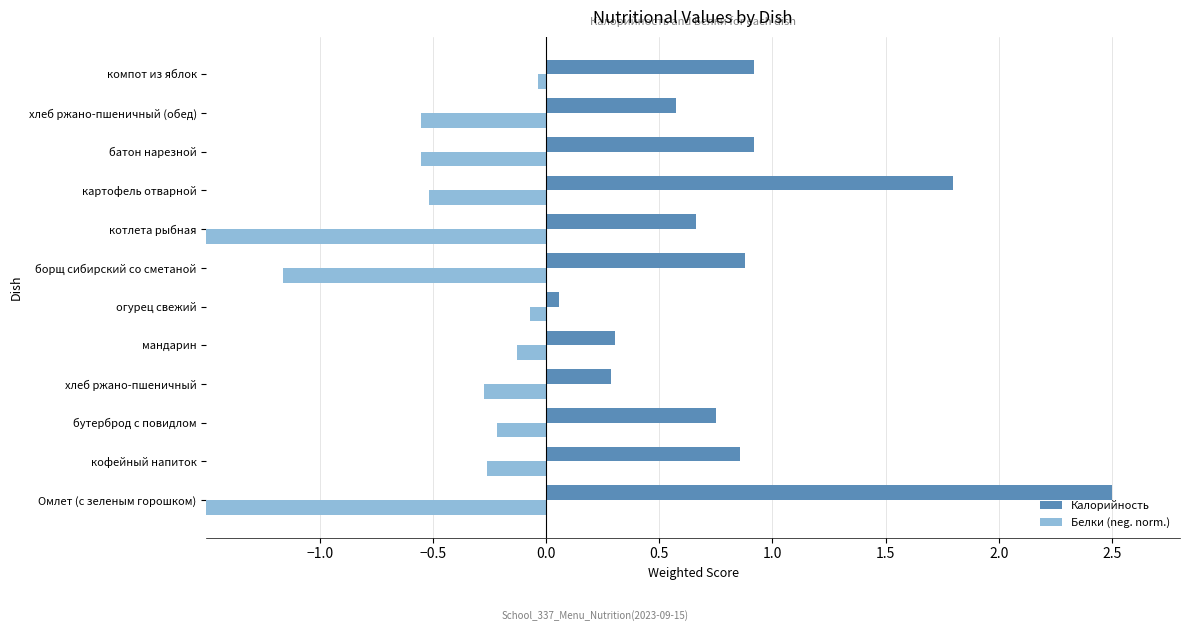

How many categories are shown in the chart?

12